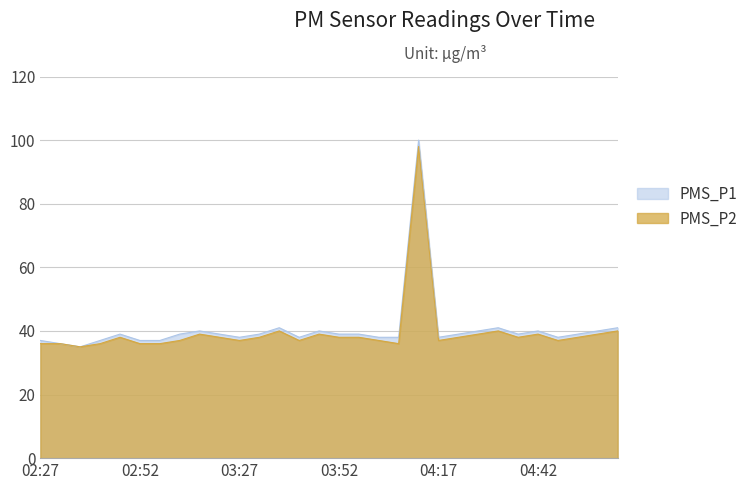

Reading left to right, what are all the values shown in this chart?

PMS_P1: 37	36	35	37	39	37	37	39	40	39	38	39	41	38	40	39	39	38	38	100	38	39	40	41	39	40	38	39	40	41
PMS_P2: 36	36	35	36	38	36	36	37	39	38	37	38	40	37	39	38	38	37	36	98	37	38	39	40	38	39	37	38	39	40